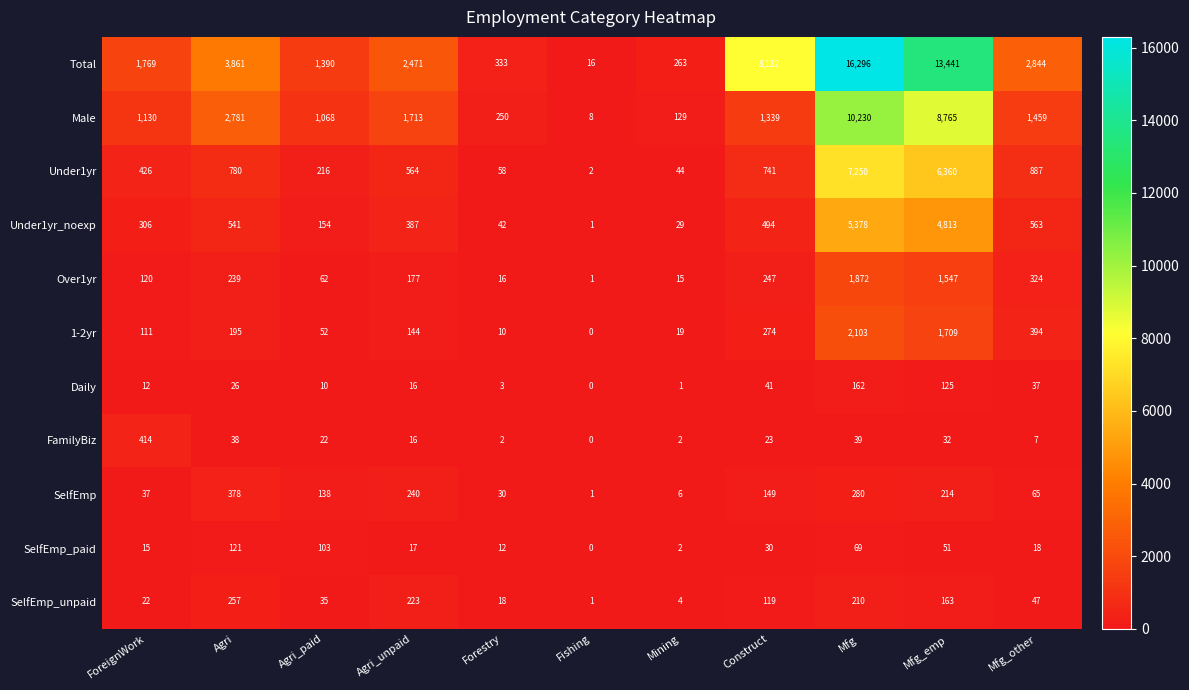

What is the sum of all 1-2yr values?

5011